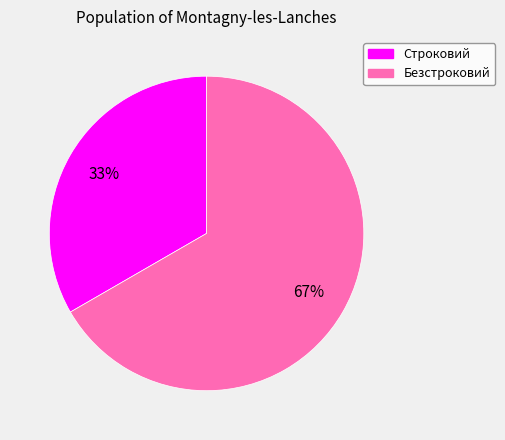

What percentage is the Безстроковий slice, to the nearest percent?

67%